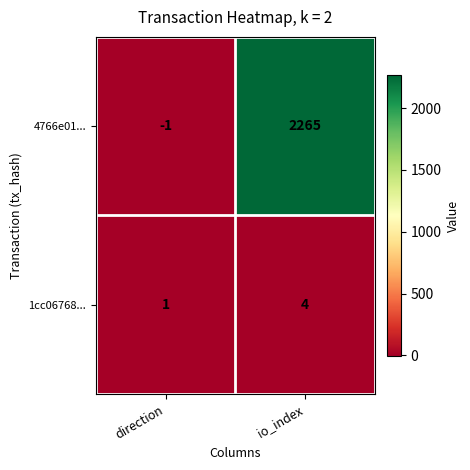

Where is 4766e01... nearest to the value 1132?

direction